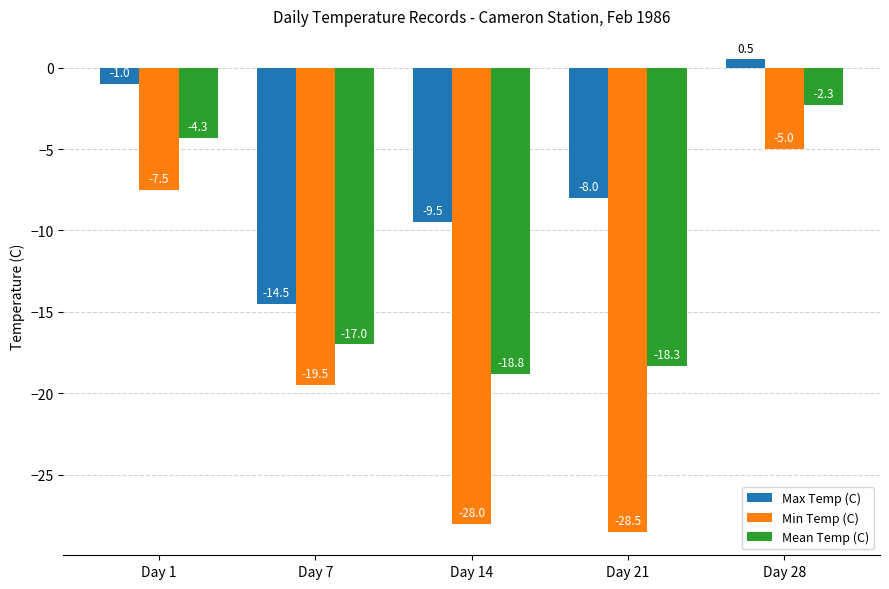

Which series has the largest range (max minus min)?

Min Temp (C)